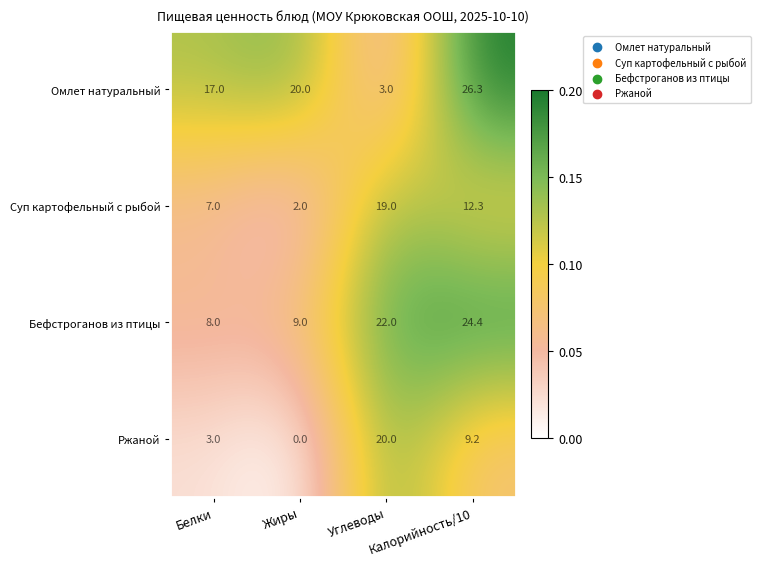

What is the difference between the maximum and minimum values in the Бефстроганов из птицы series?

16.4